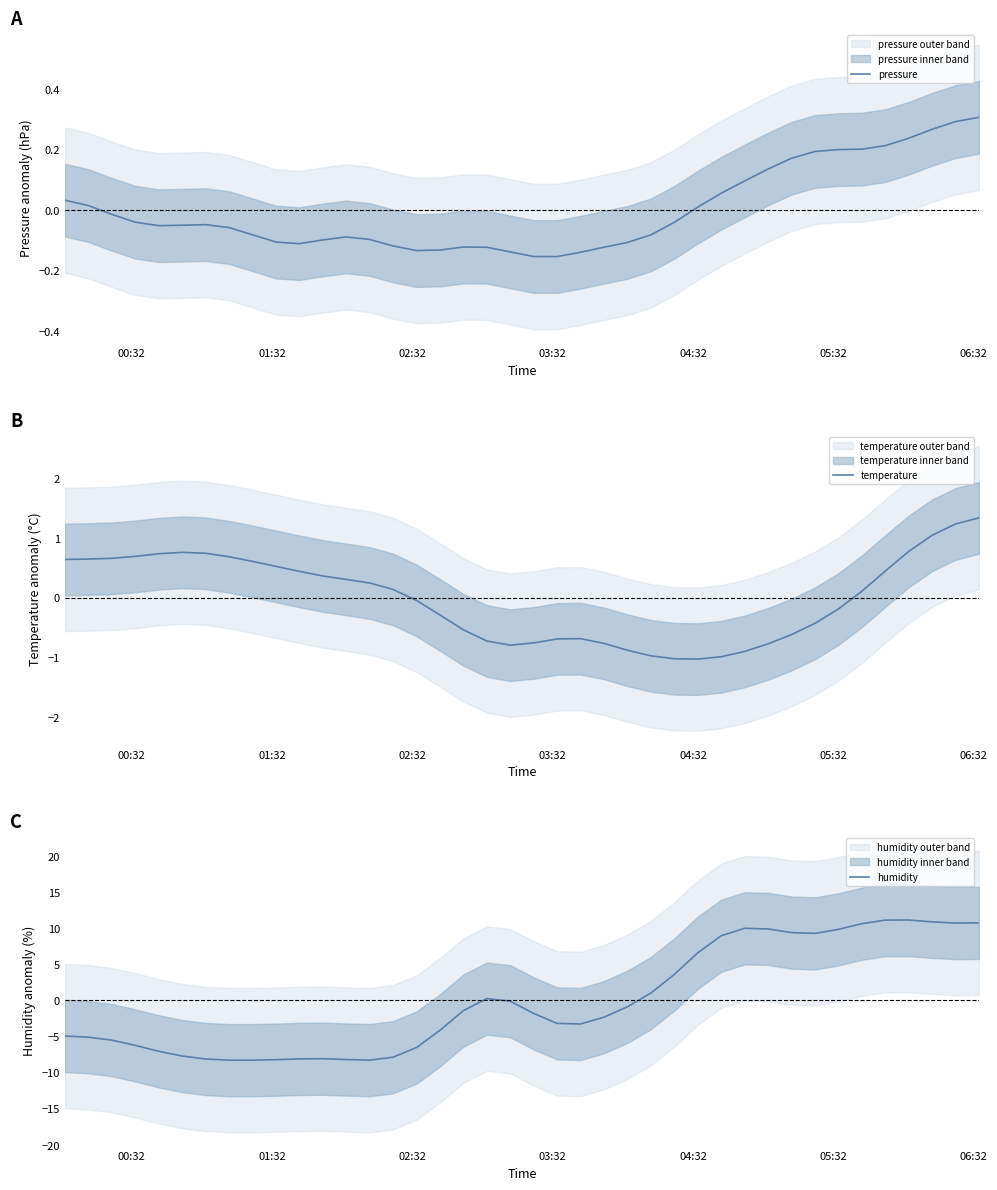

How many series are shown in this chart?

3